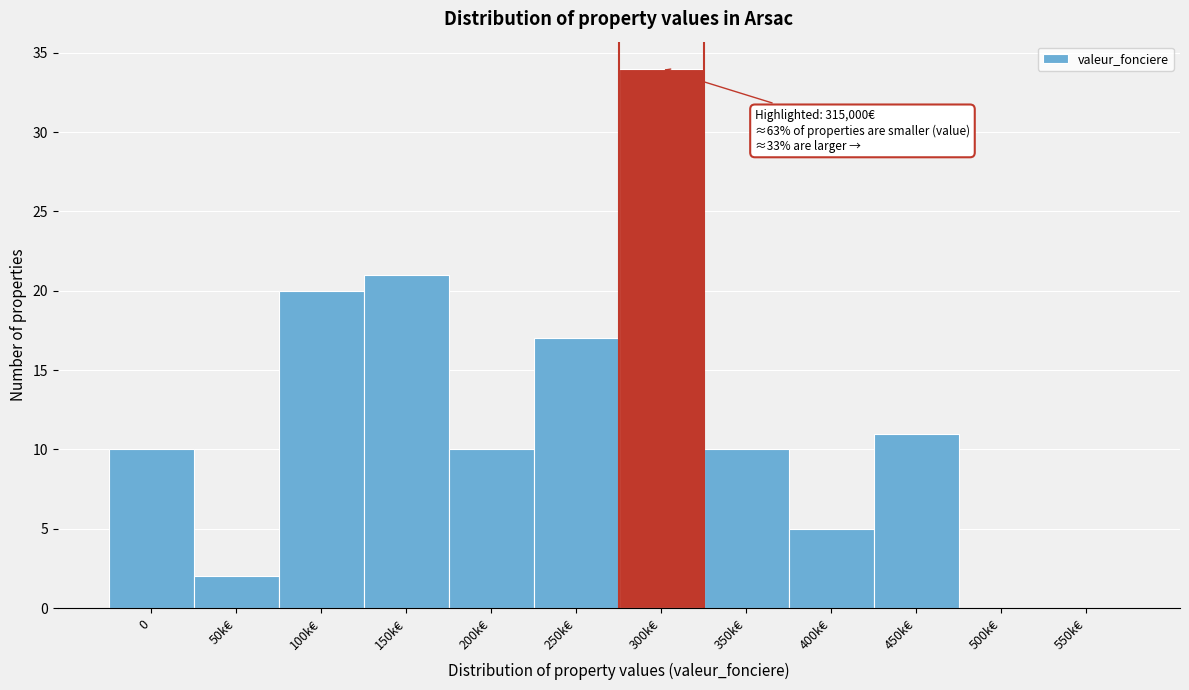

Reading right to left, extract all data points from this chart.

550k€=0	500k€=0	450k€=11	400k€=5	350k€=10	300k€=34	250k€=17	200k€=10	150k€=21	100k€=20	50k€=2	0=10